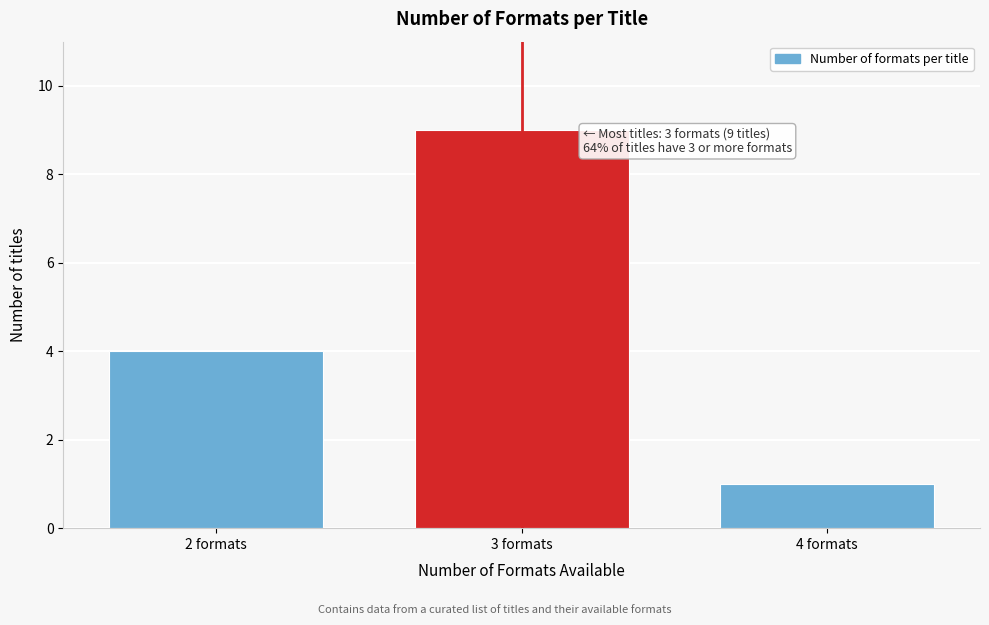

Reading left to right, what are all the values shown in this chart?

4	9	1